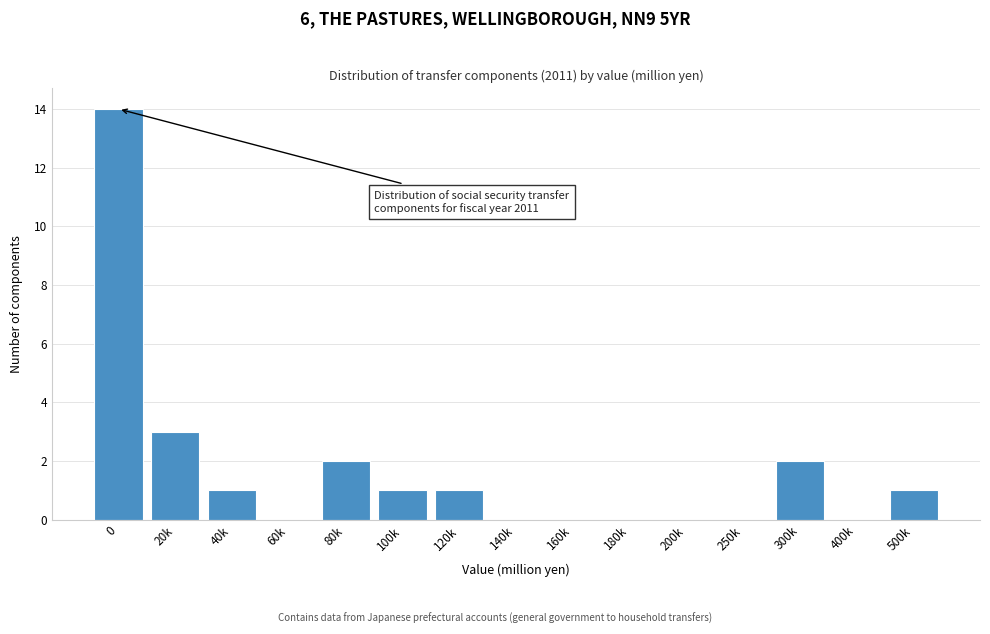

Reading left to right, transcribe all the data shown in this chart.

0=14	20k=3	40k=1	60k=0	80k=2	100k=1	120k=1	140k=0	160k=0	180k=0	200k=0	250k=0	300k=2	400k=0	500k=1